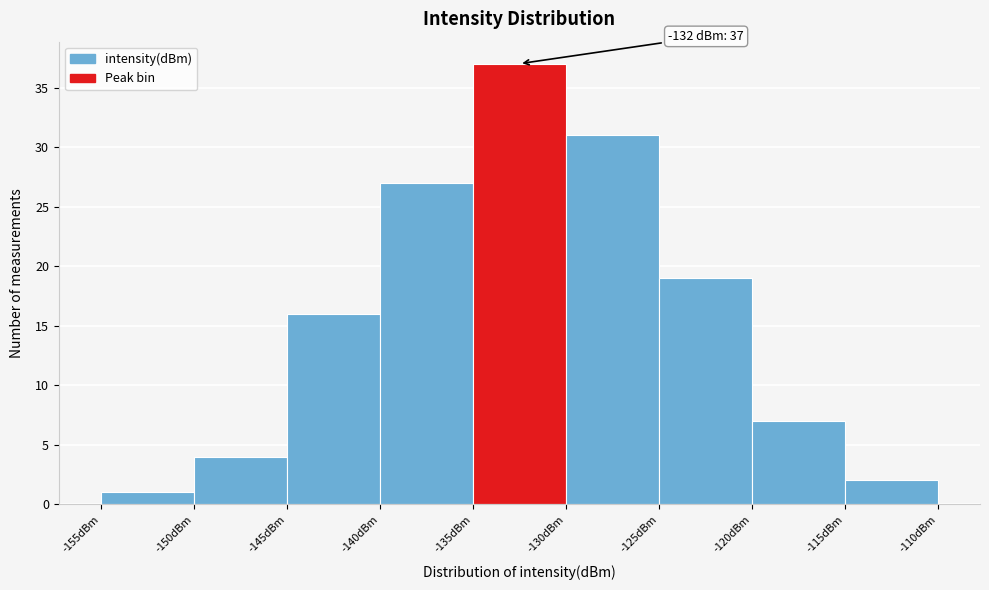

Over which range of the x-axis is the bar tallest?

-135 to -130